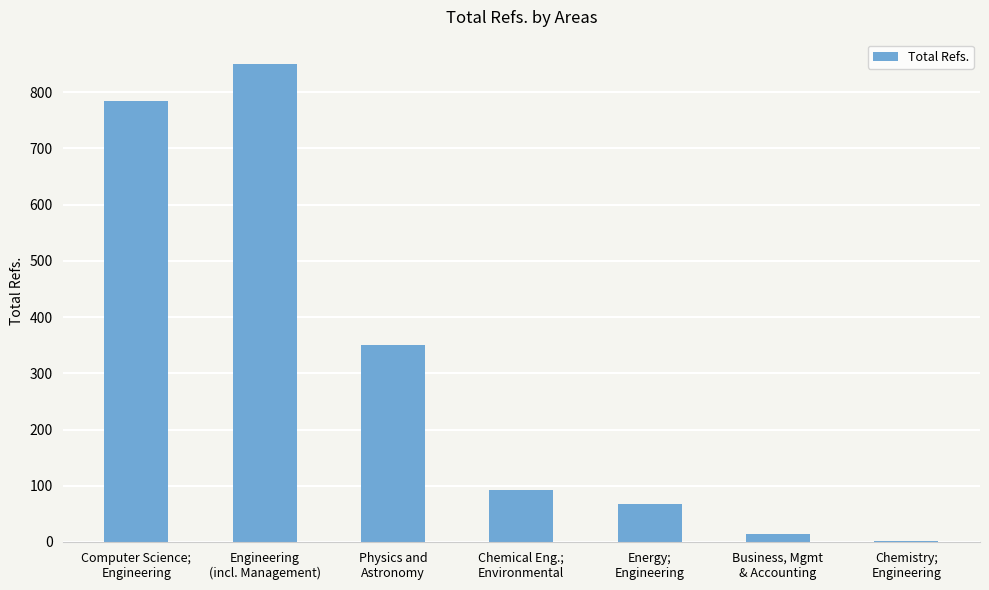

Reading left to right, what are all the values shown in this chart?

785	851	351	93	67	14	1